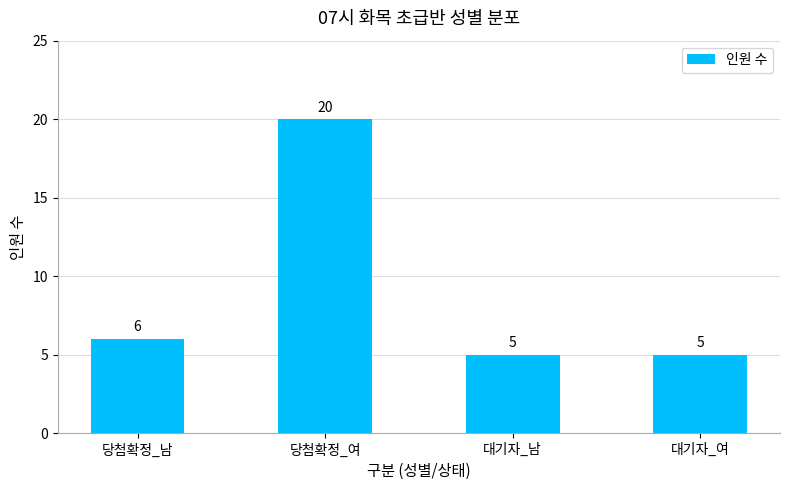

What is the minimum value shown in the chart?

5